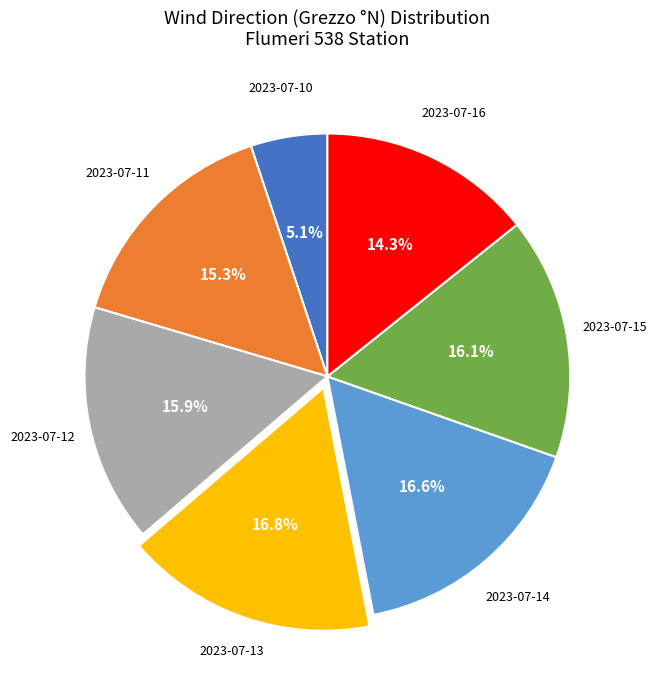

Is there a majority slice in this chart?

No